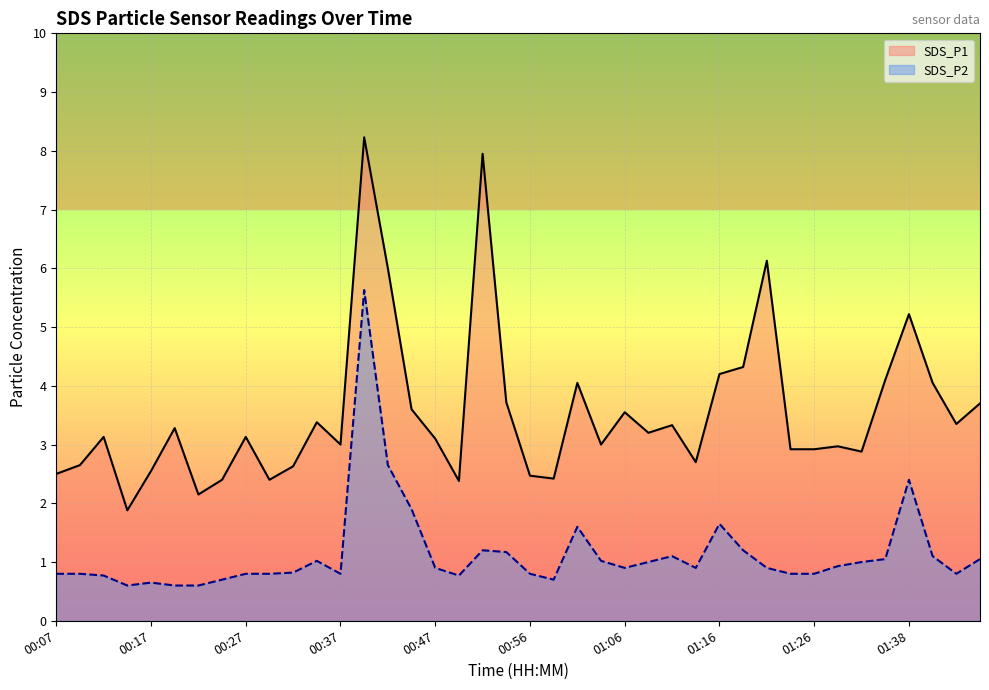

True or false: SDS_P2 and SDS_P1 cross at least once.

False